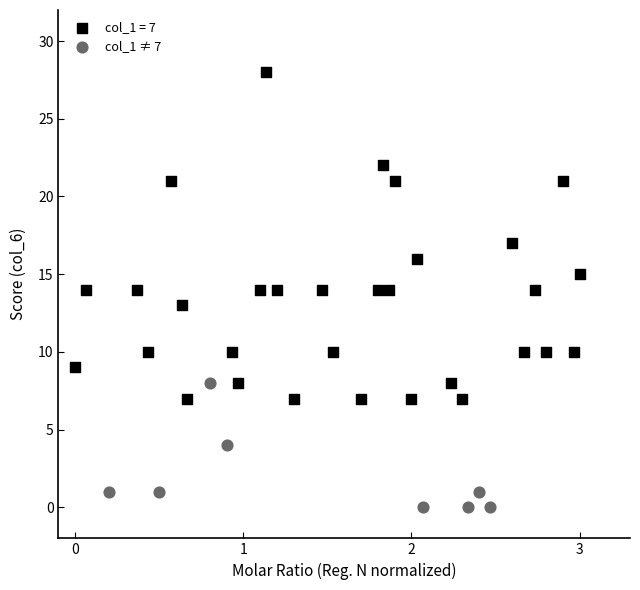

Which series reaches the maximum Y coordinate?

col_1 = 7